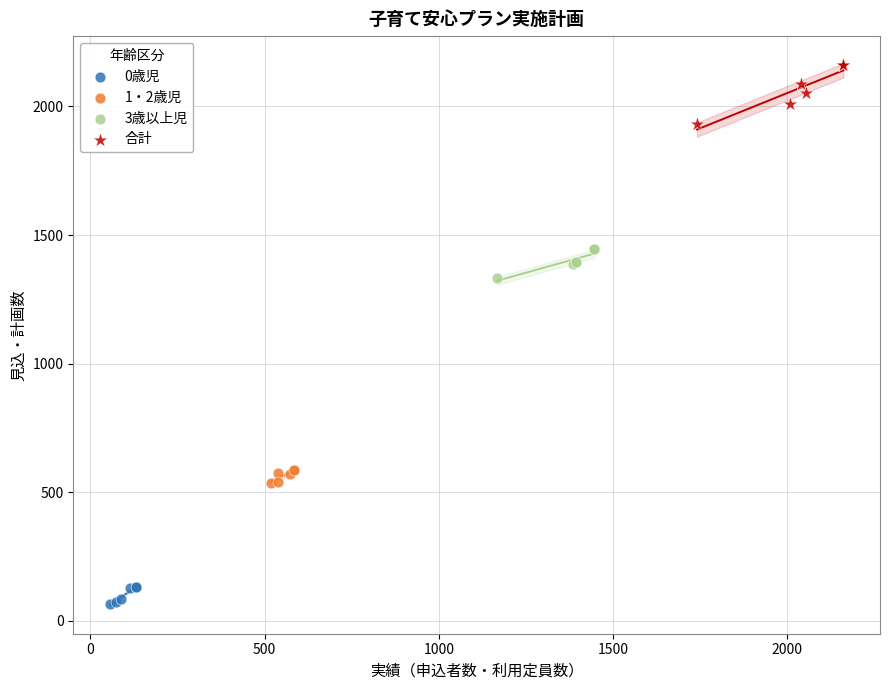

Which series has the widest spread of Y values?

合計